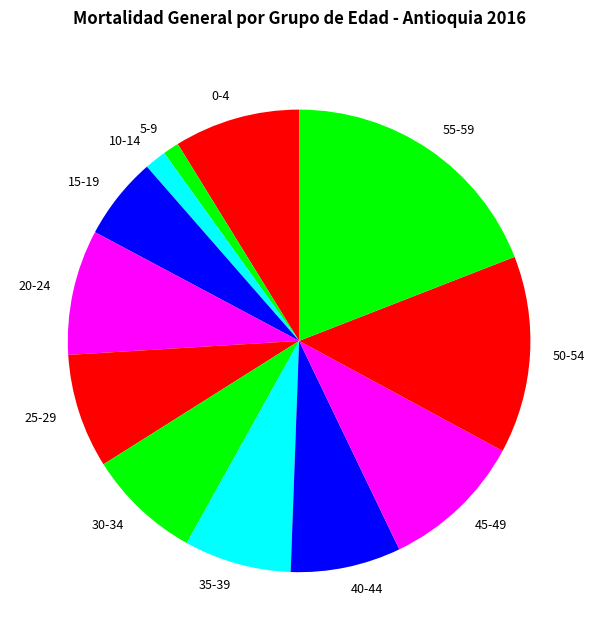

Does 40-44 account for over 50% of the chart?

No